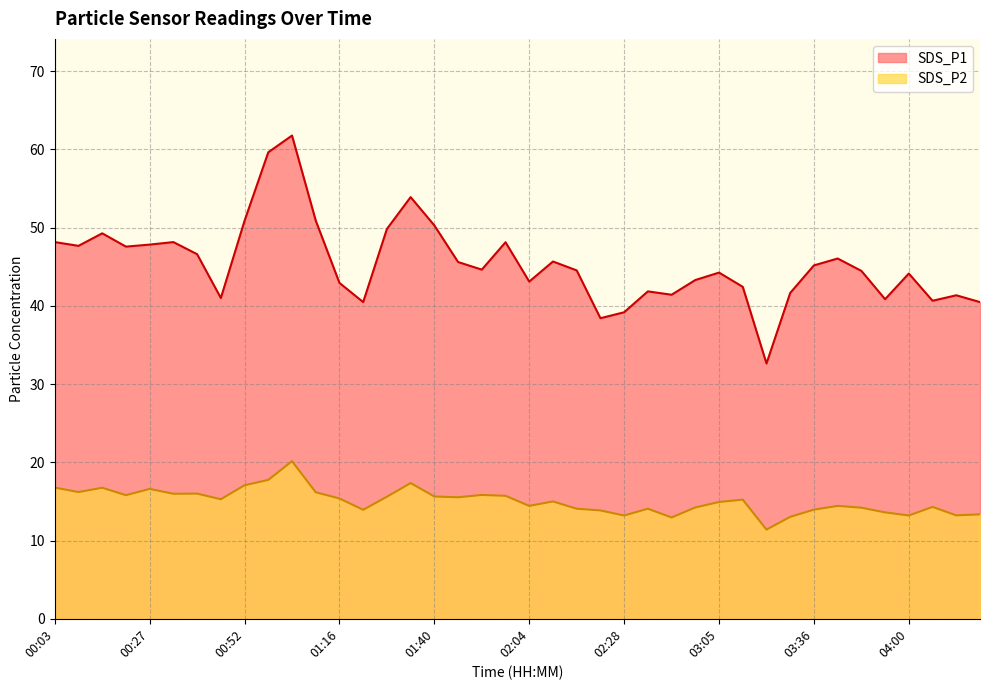

At how many categories does at least one series exceed 29?

40